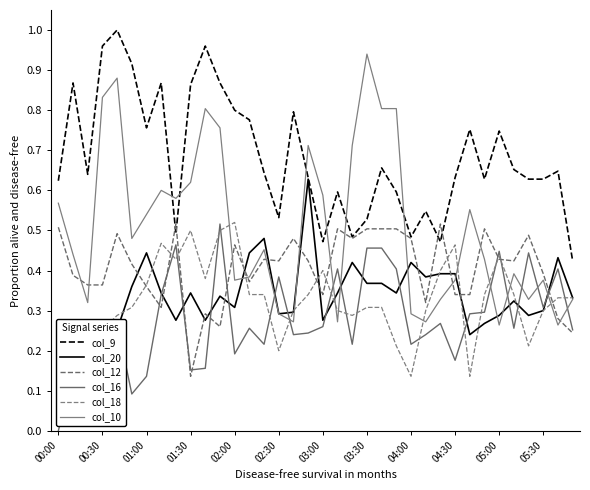

Which series changed the most between 01:30 and 17?

col_20